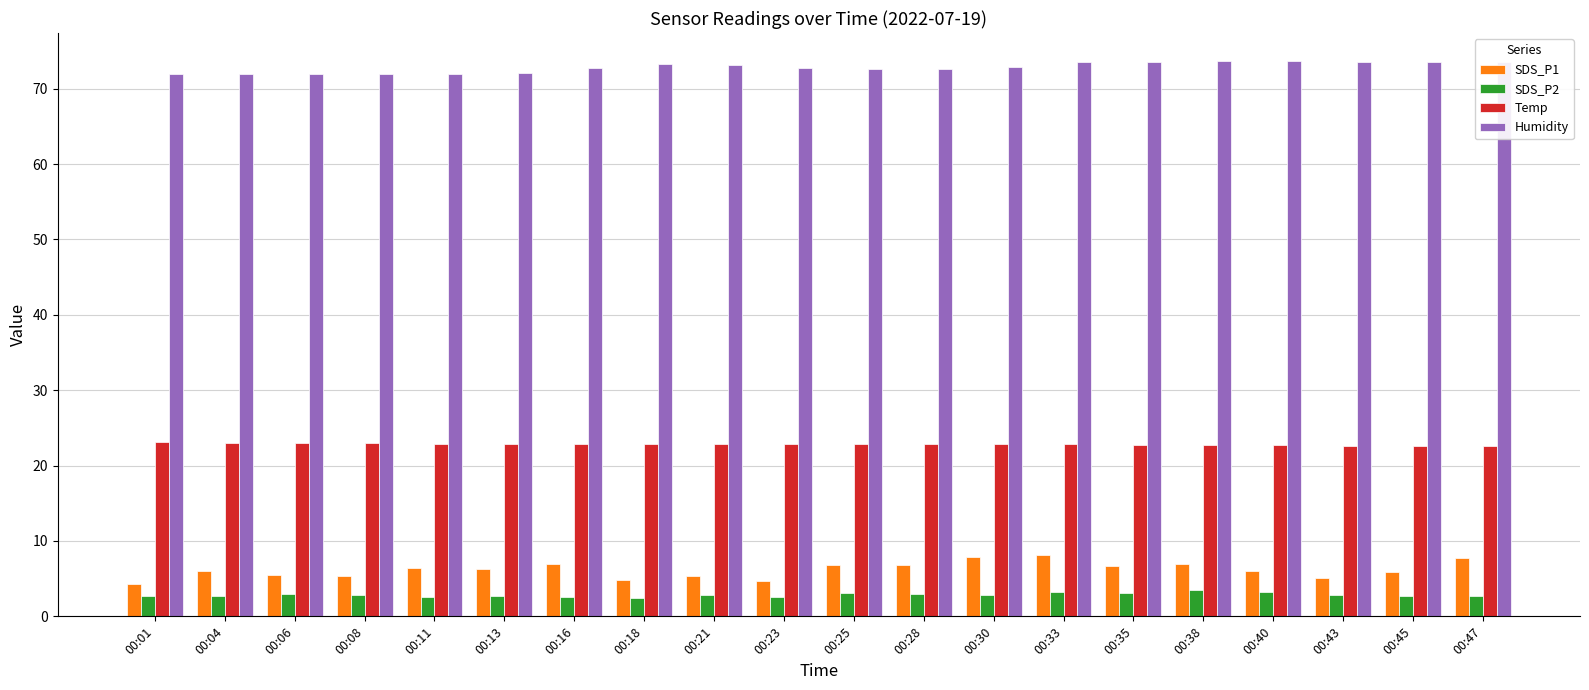

What is the difference between the maximum and minimum values in the SDS_P2 series?

1.1